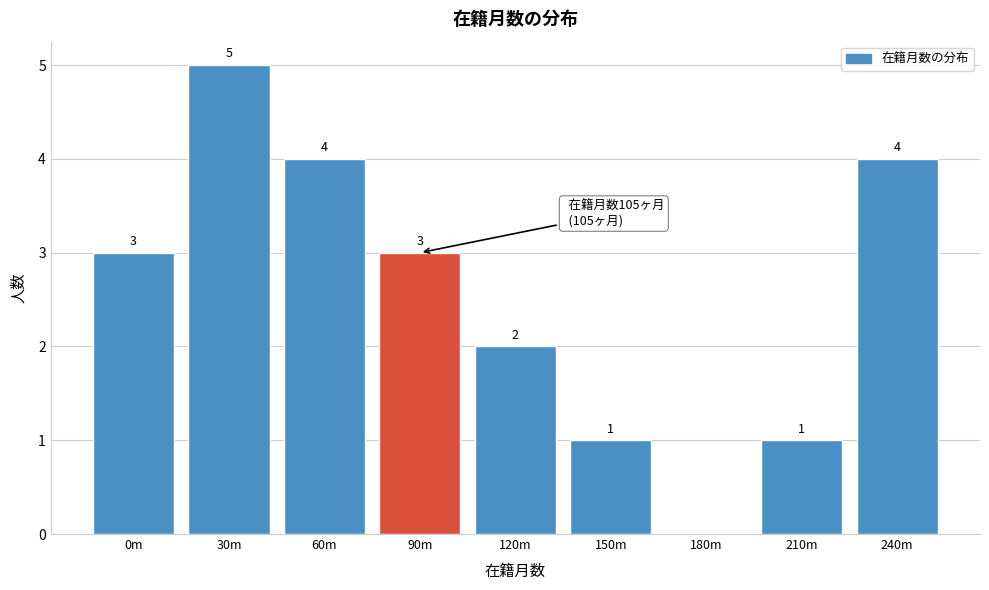

Reading left to right, transcribe all the data shown in this chart.

0m=3	30m=5	60m=4	90m=3	120m=2	150m=1	180m=0	210m=1	240m=4